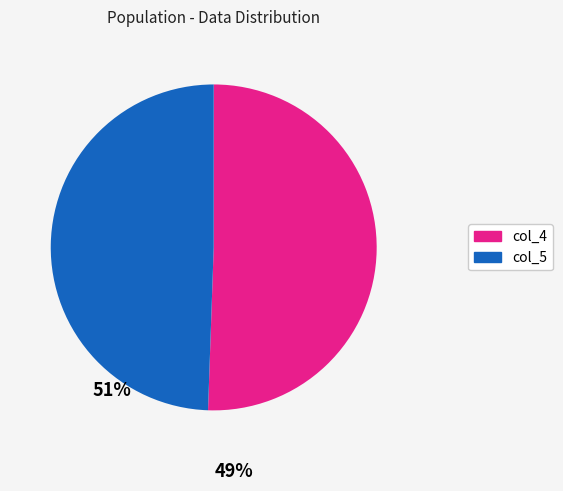

Which has a higher value, col_4 or col_5?

col_4